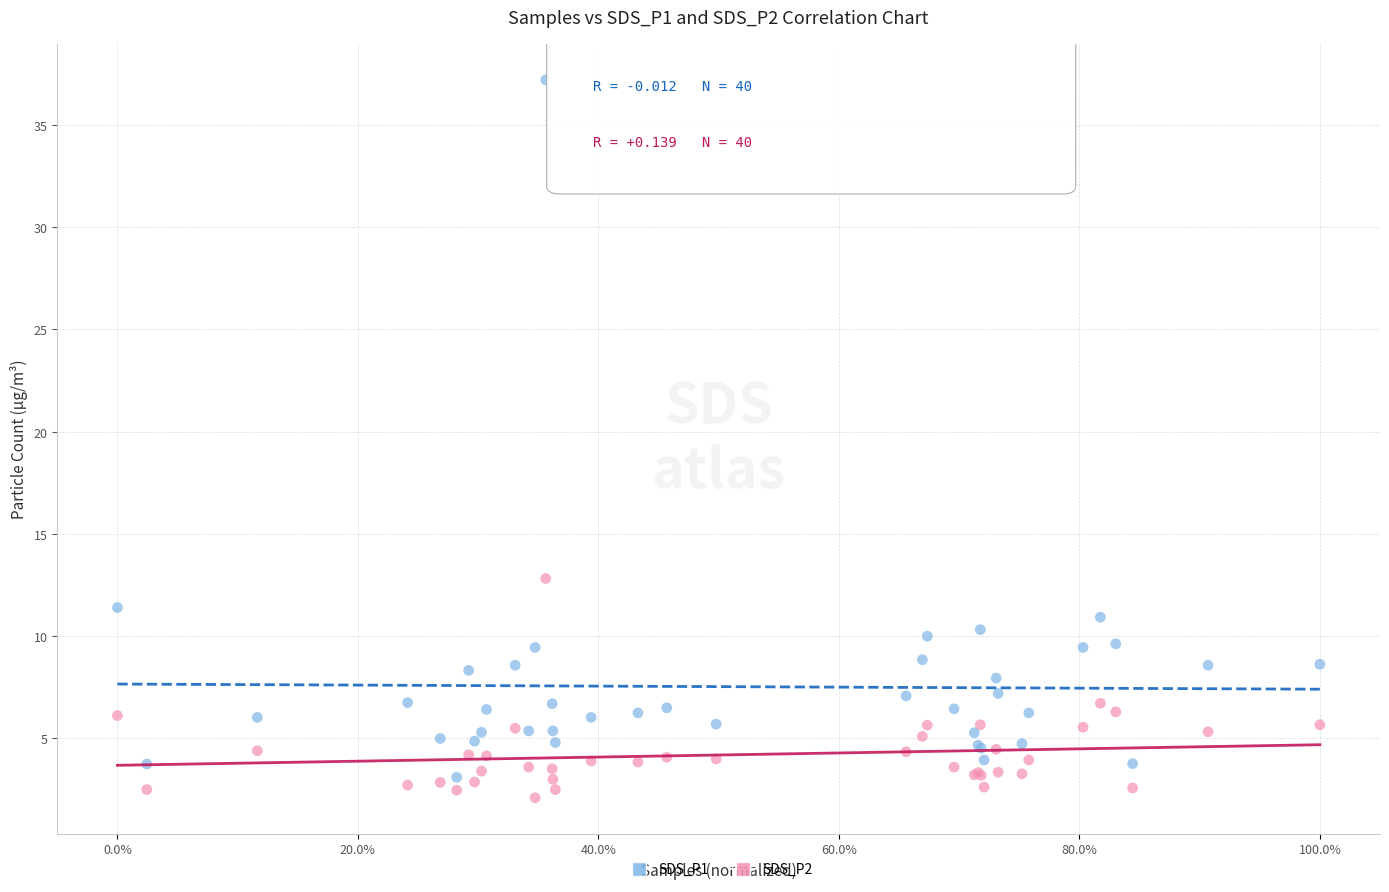

What are all the series names shown in the legend?

SDS_P1, SDS_P2